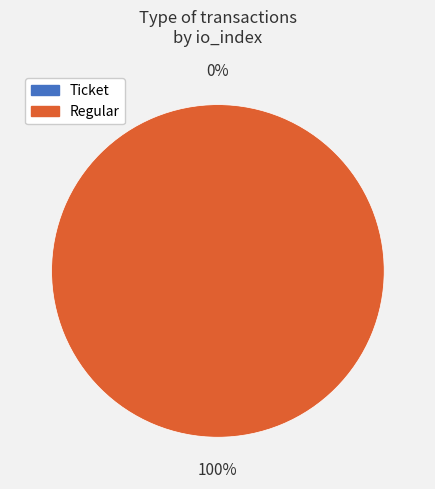

What portion of the pie excludes Ticket?

100.0%